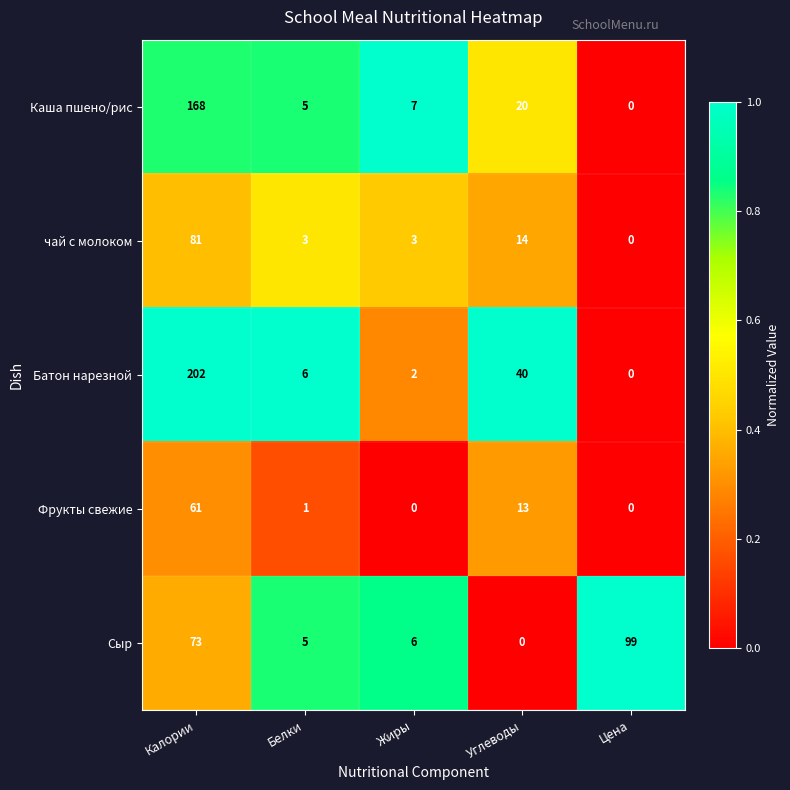

What is the difference between the highest and lowest values at Углеводы?

40